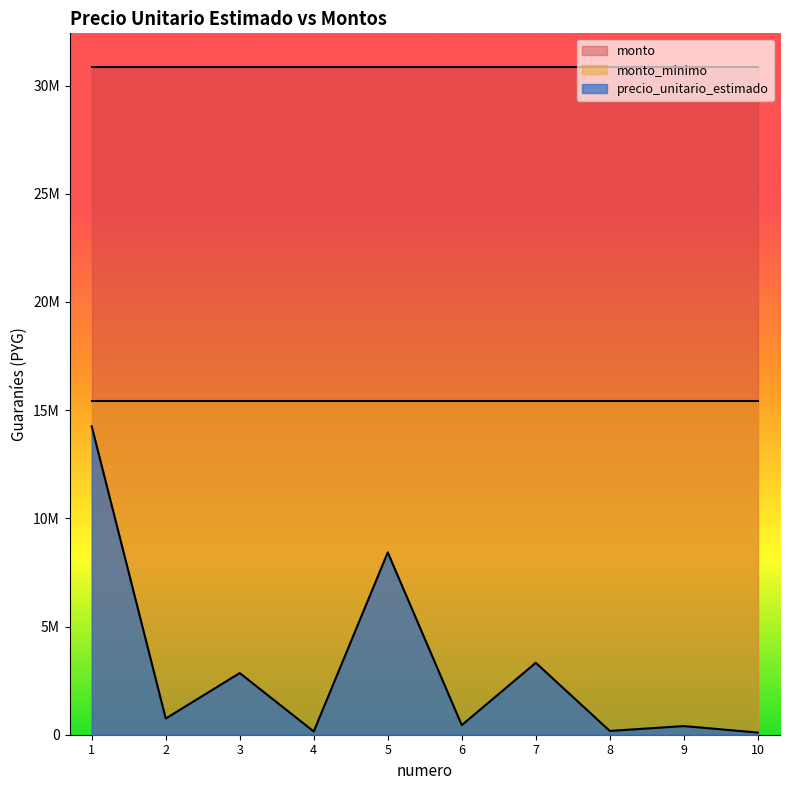

What is the sum of all monto values?

308700000